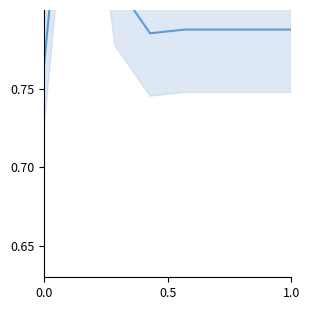

How many data points does each series have?

8